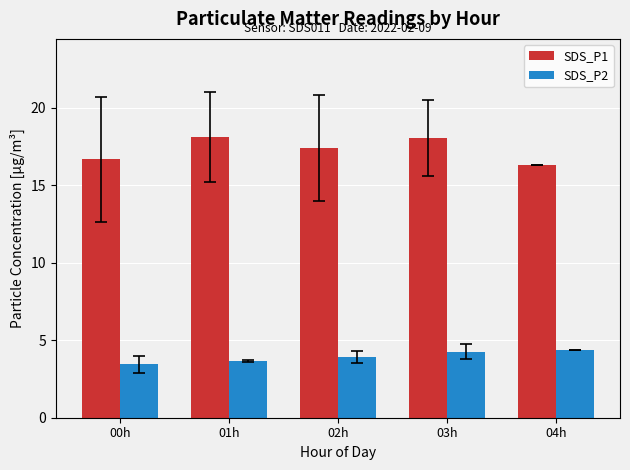

What are all the series names shown in the legend?

SDS_P1, SDS_P2